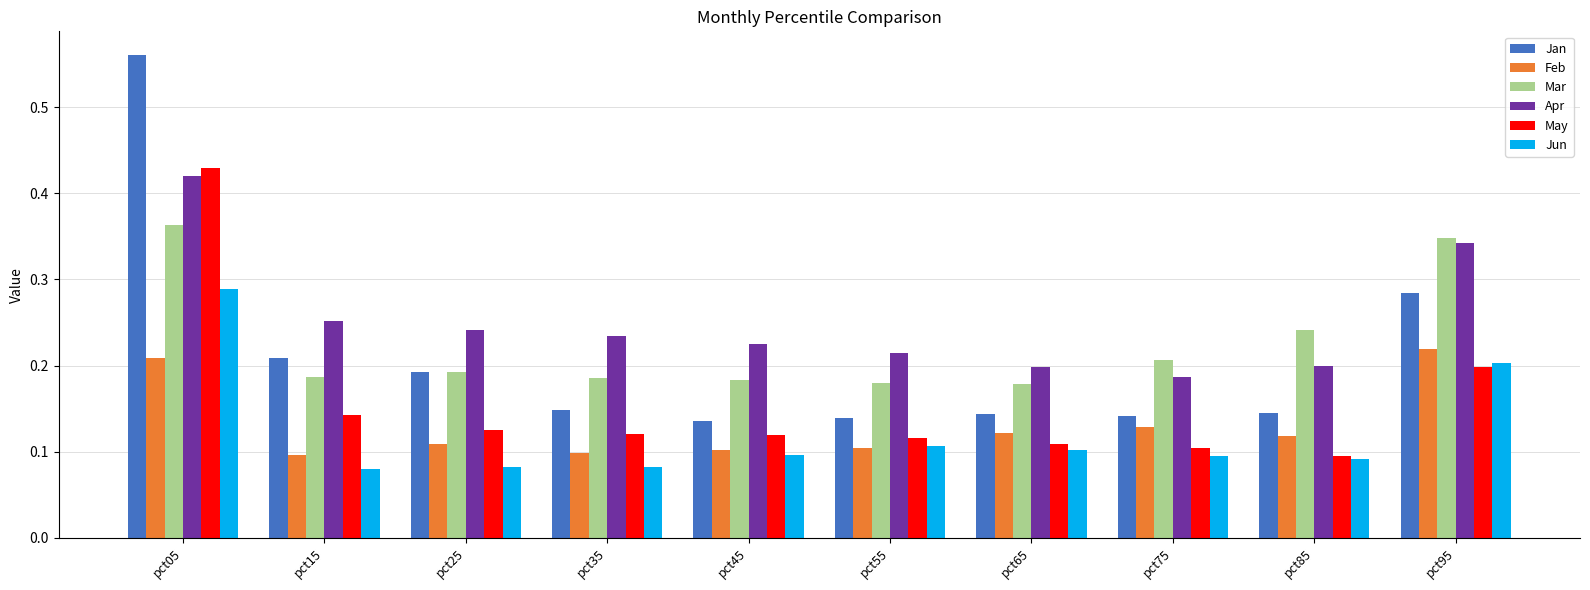

At which label does May reach its peak?

pct05